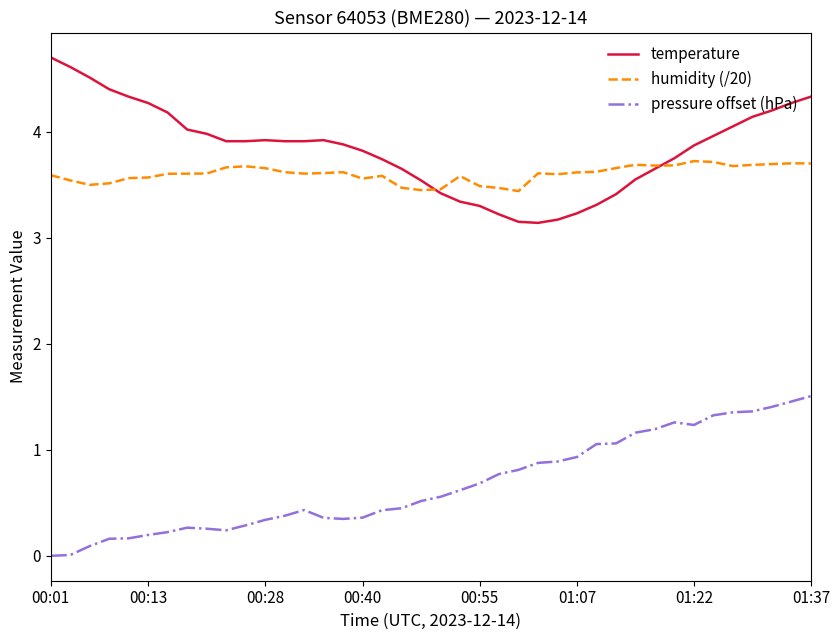

Which series has the largest total across all categories?

temperature